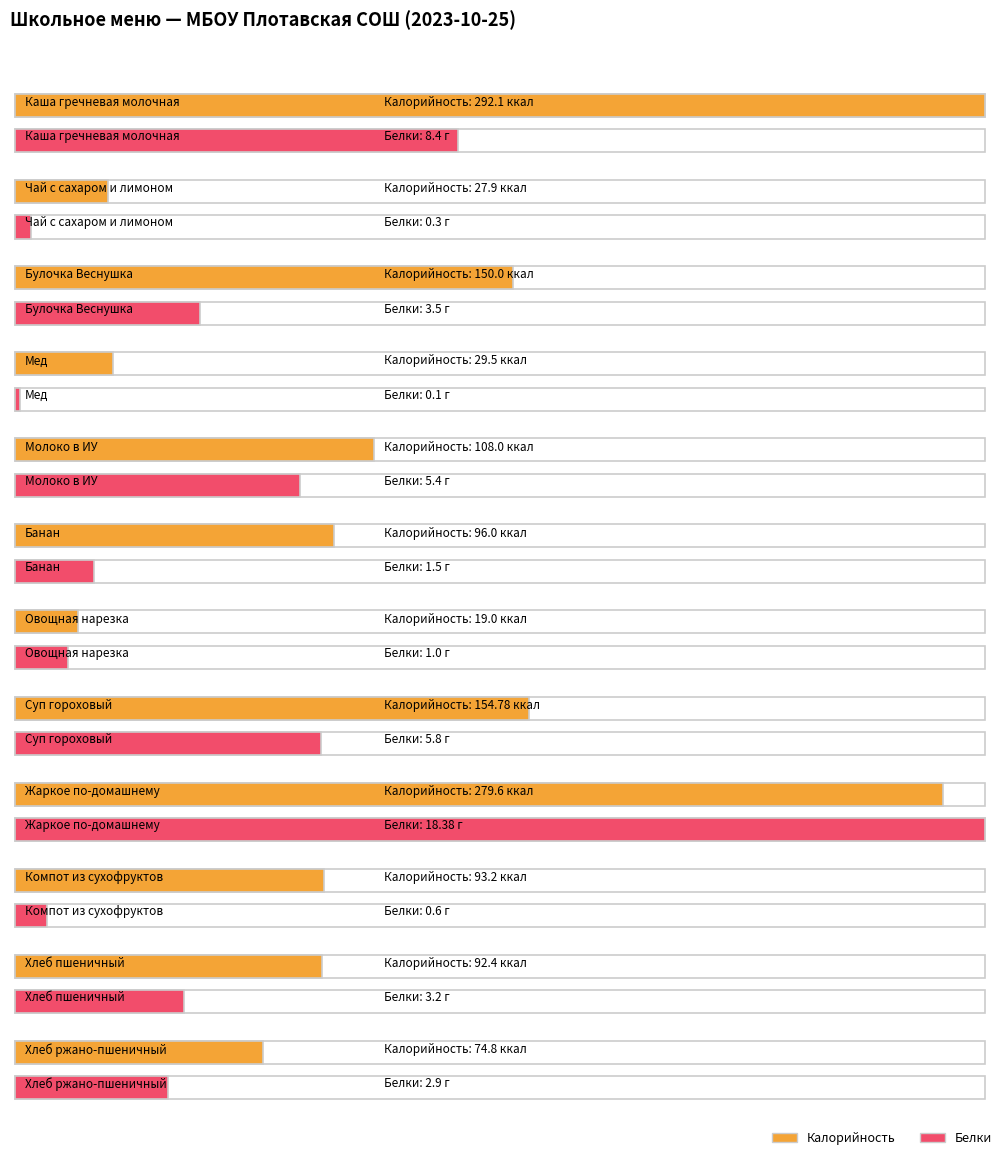

What is the difference between the maximum and second lowest values in the Белки series?

18.1